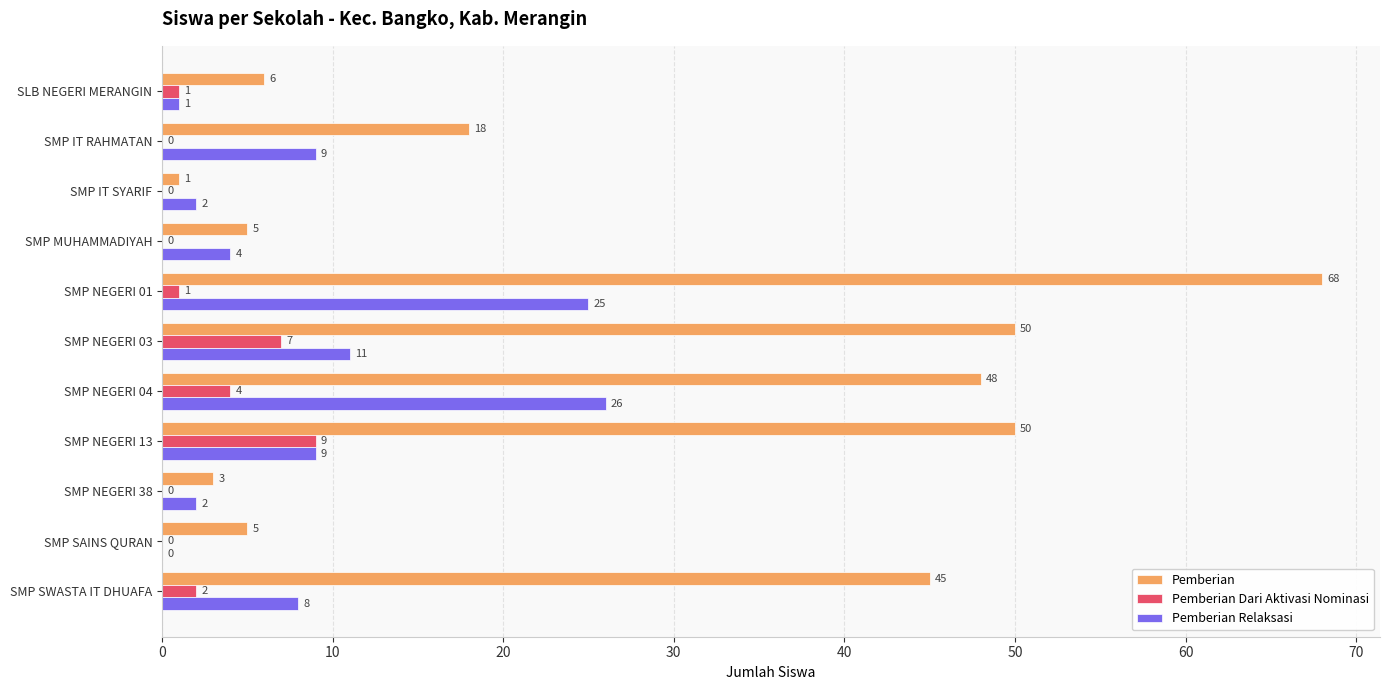

How many series are shown in this chart?

3